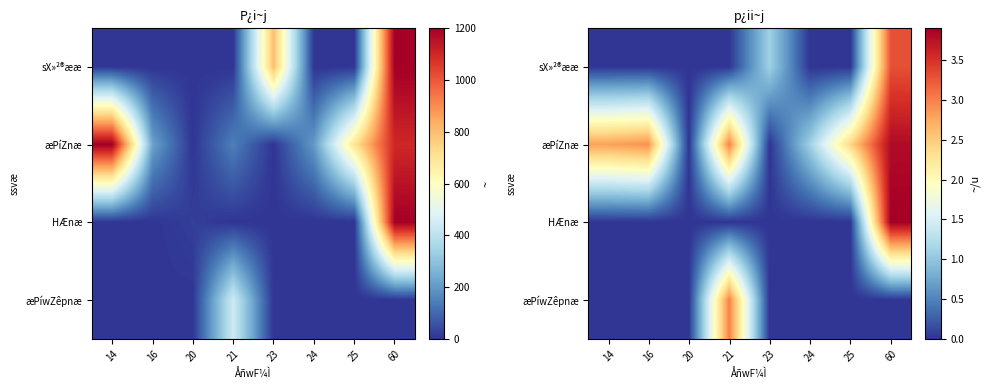

Is the value of HÆnæ at 24 greater than the value of sX»²®ææ at 23?

No